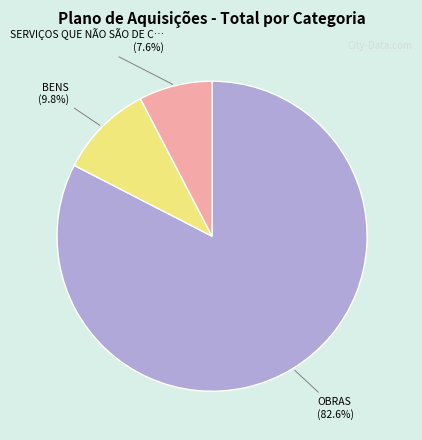

Which category has the biggest portion of the pie?

OBRAS